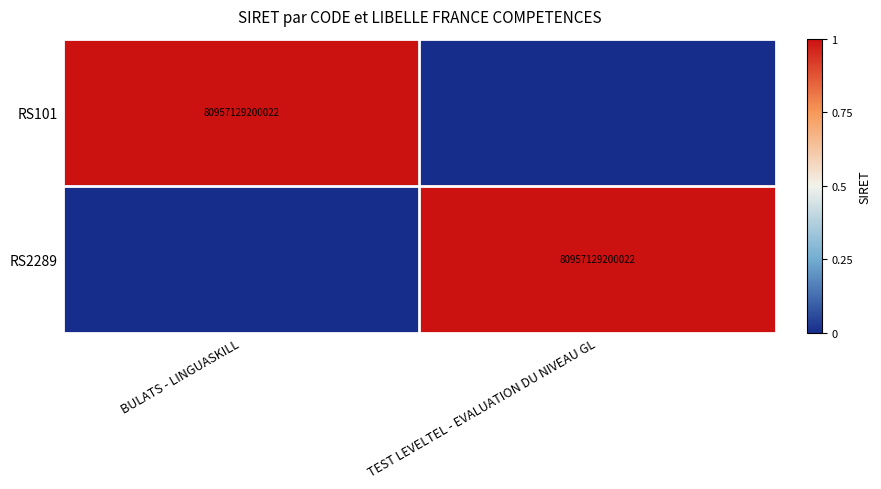

Rank the series at BULATS - LINGUASKILL from lowest to highest value.

RS2289, RS101